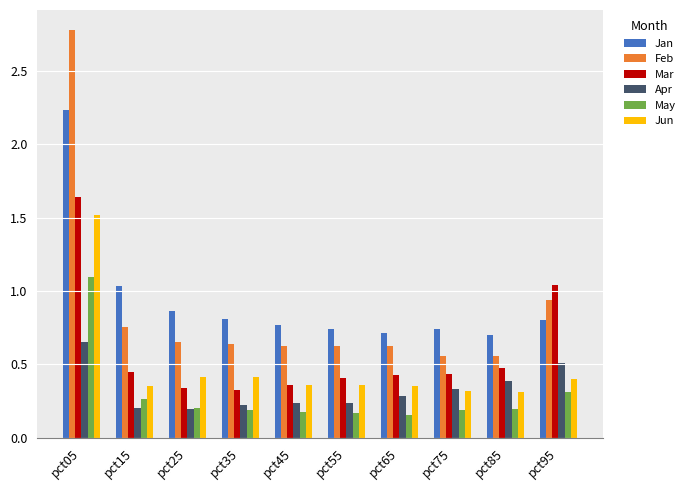

Rank the series at pct05 from lowest to highest value.

Apr, May, Jun, Mar, Jan, Feb